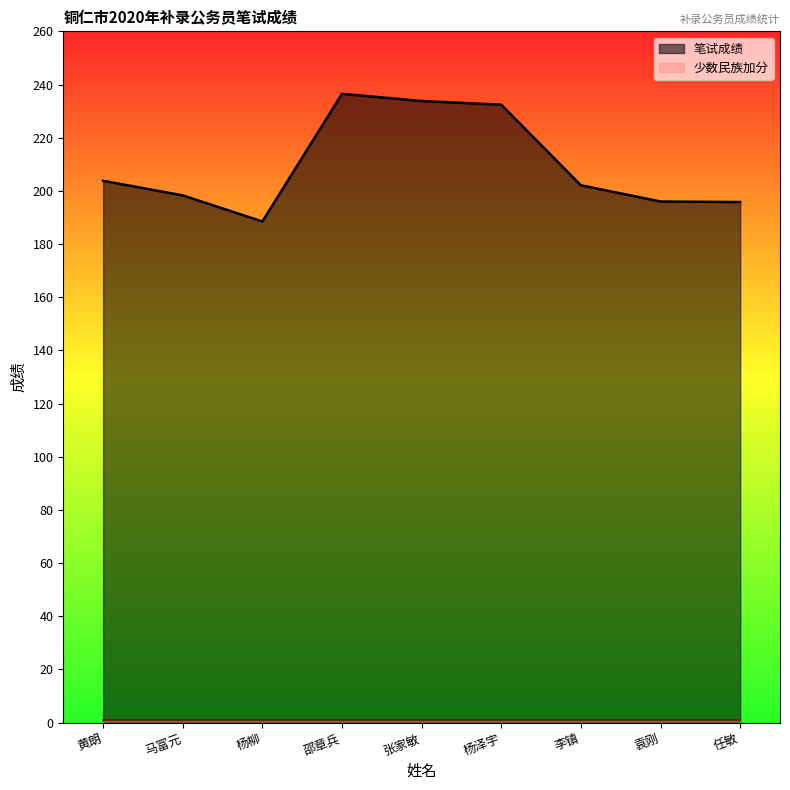

How many lines are shown in the chart?

2